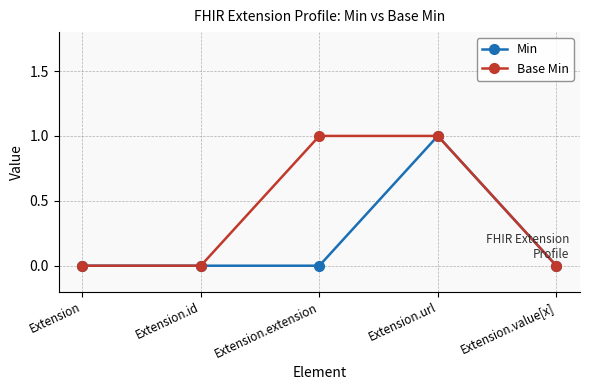

What is the maximum value for Base Min?

1